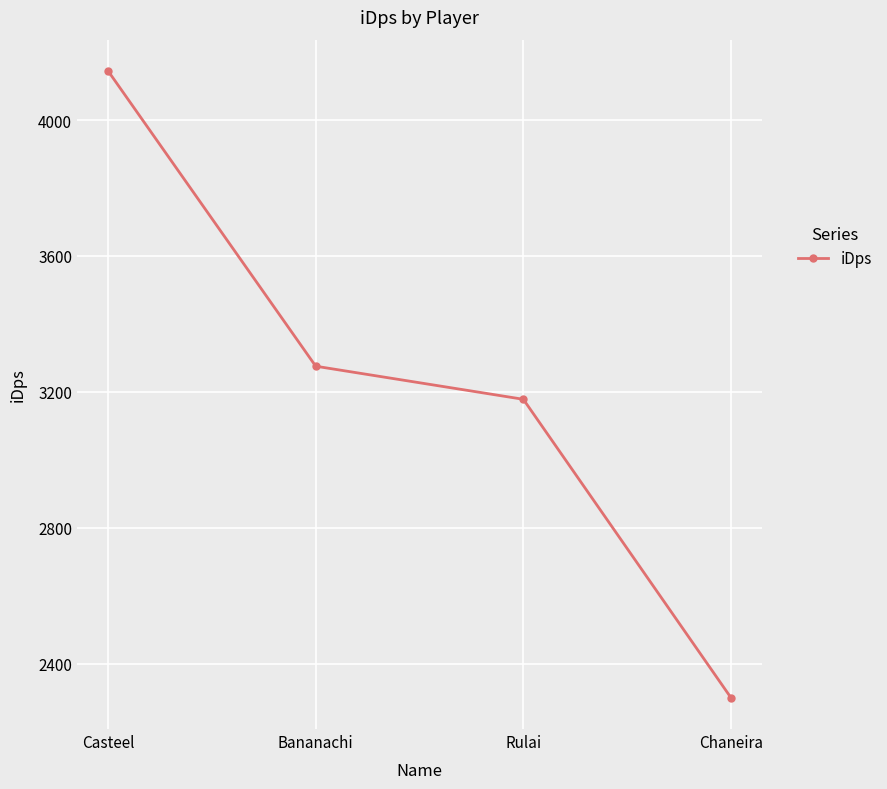

What is the value of the 3rd point from the left?

3178.3